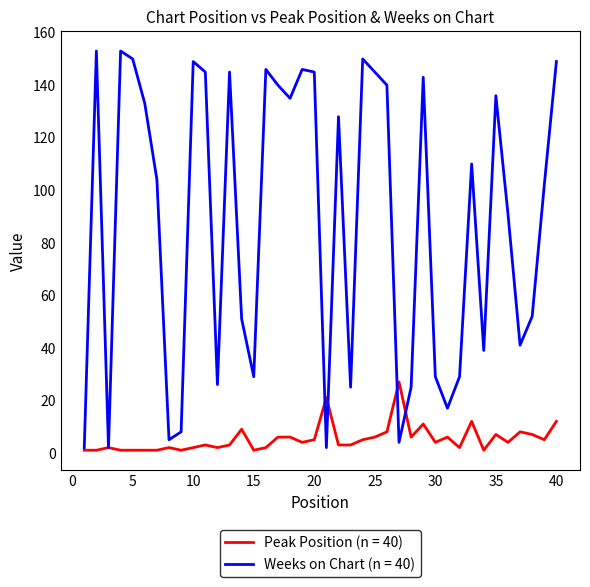

What is the greatest value displayed?

153